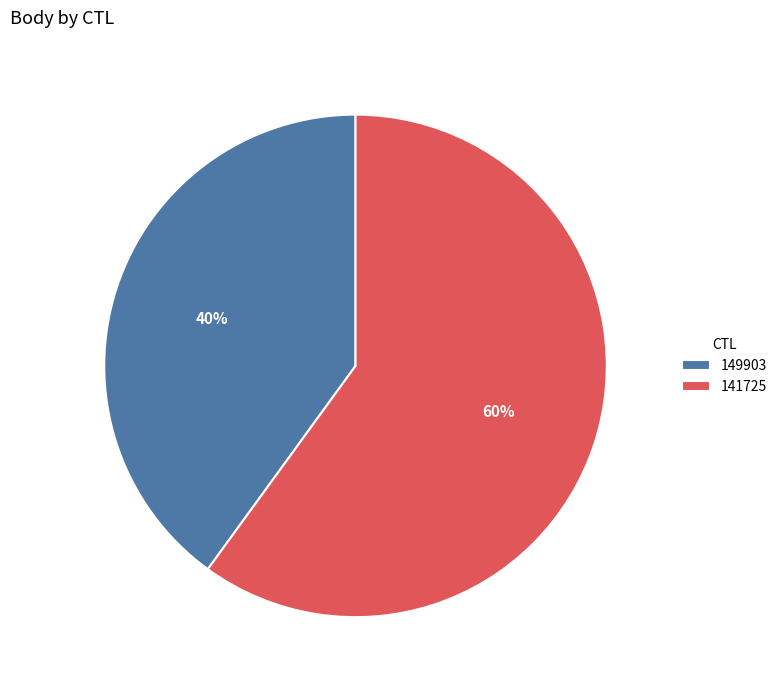

Approximately how many times larger is the value at 141725 compared to 149903?

1.5